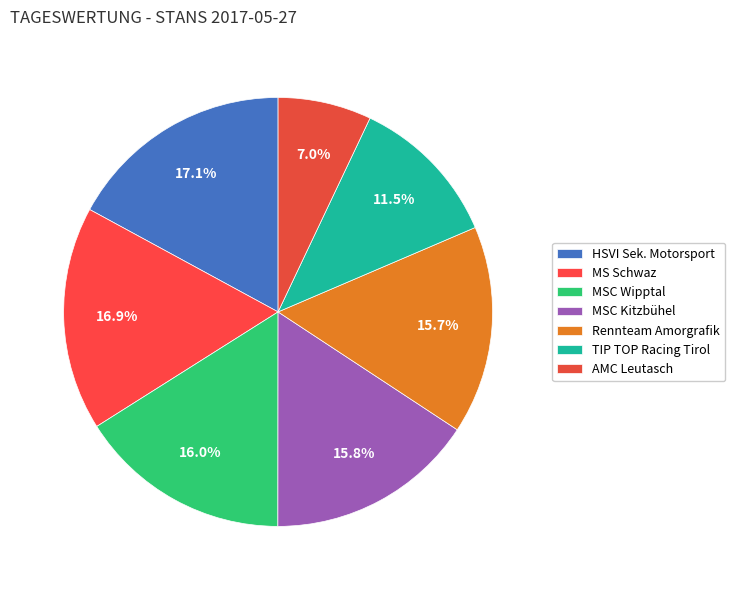

How many segments does this pie chart have?

7